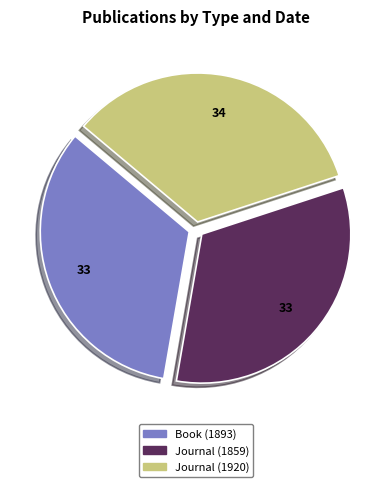

What is the smallest slice in the pie chart?

Journal (1859)